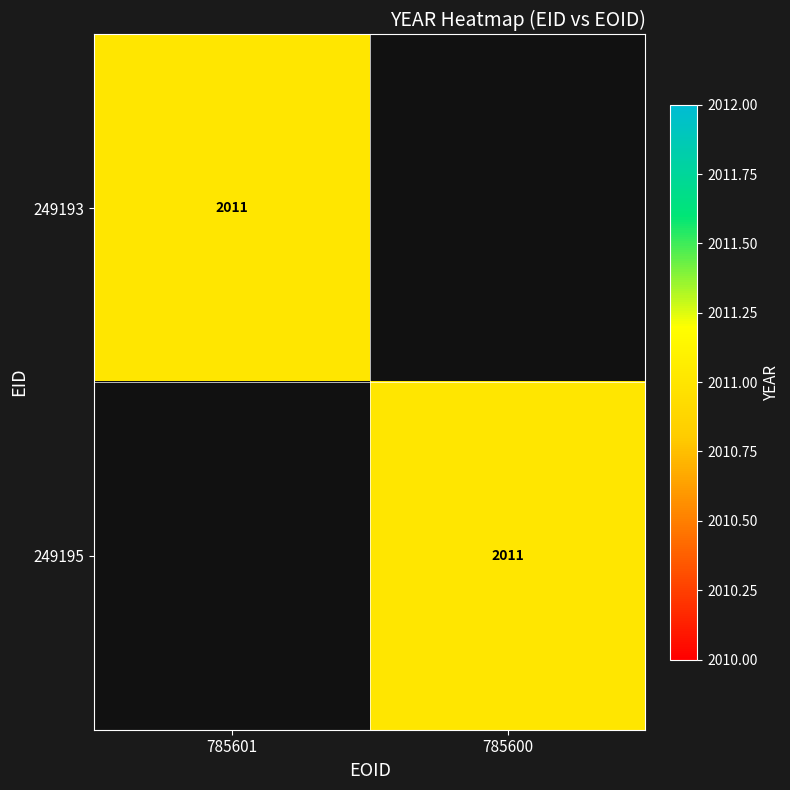

The value of 249193 at 785601 is 2011. True or false?

True